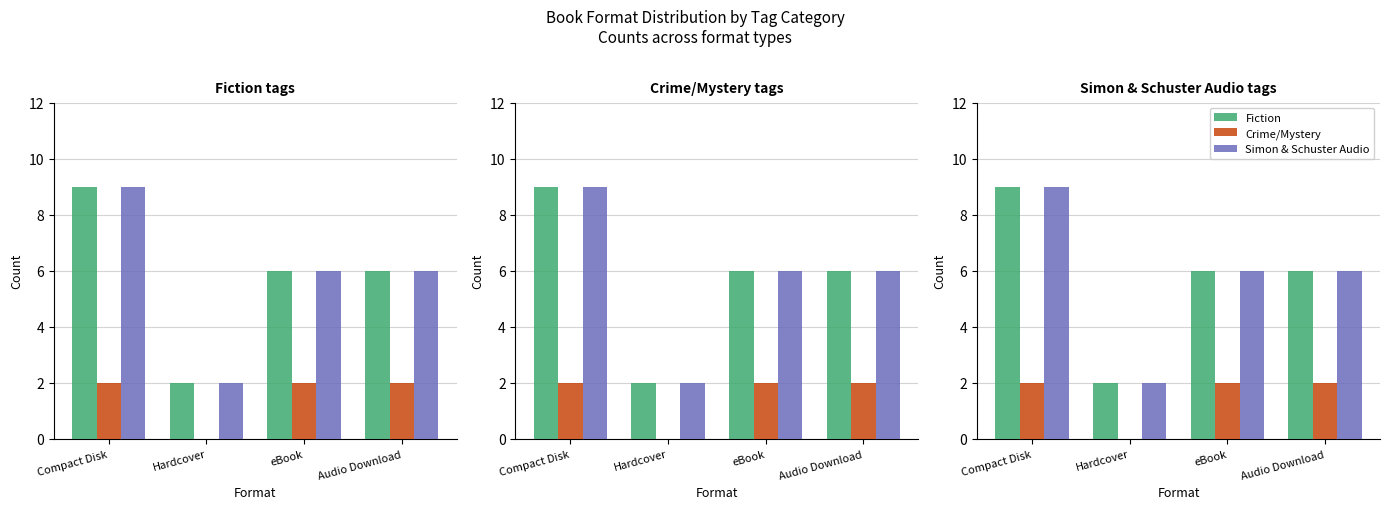

The value of Simon & Schuster Audio at Hardcover is 0. True or false?

False